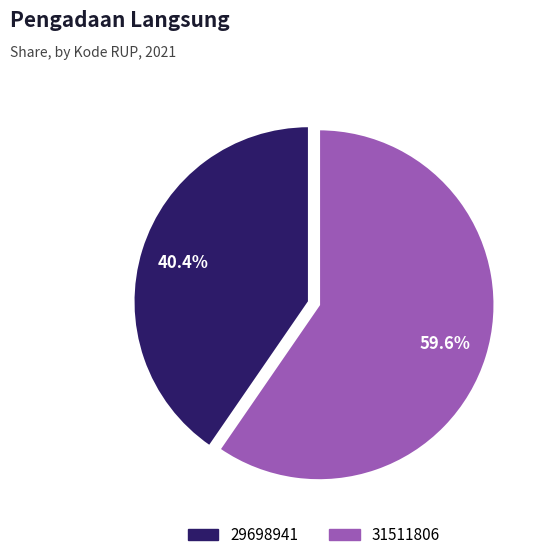

Is there a majority slice in this chart?

Yes